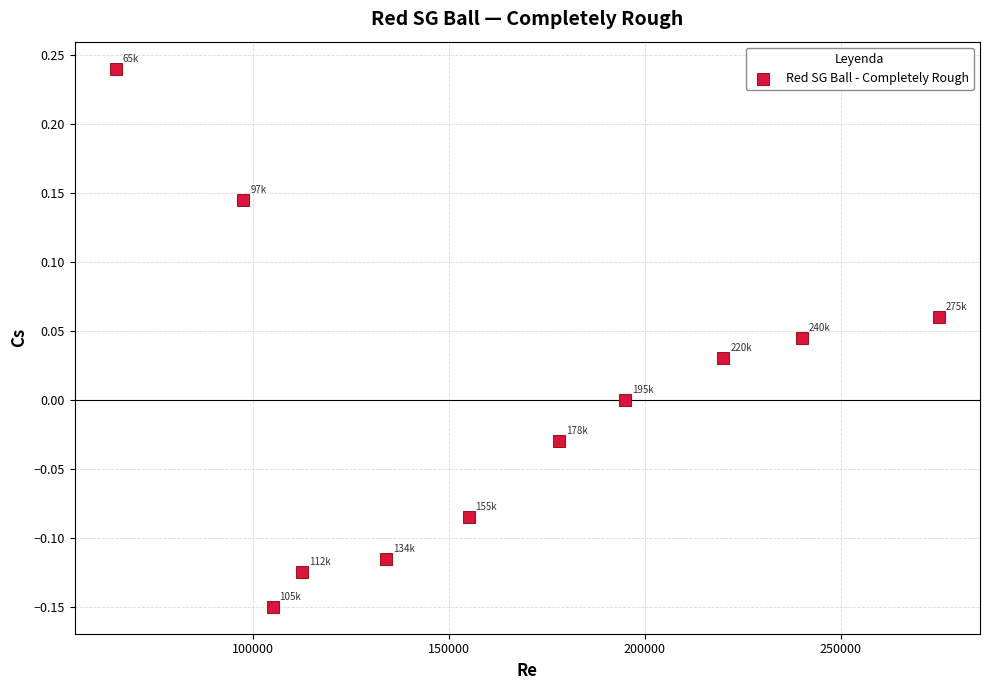

What is the range of X values (max minus min)?

210000.0